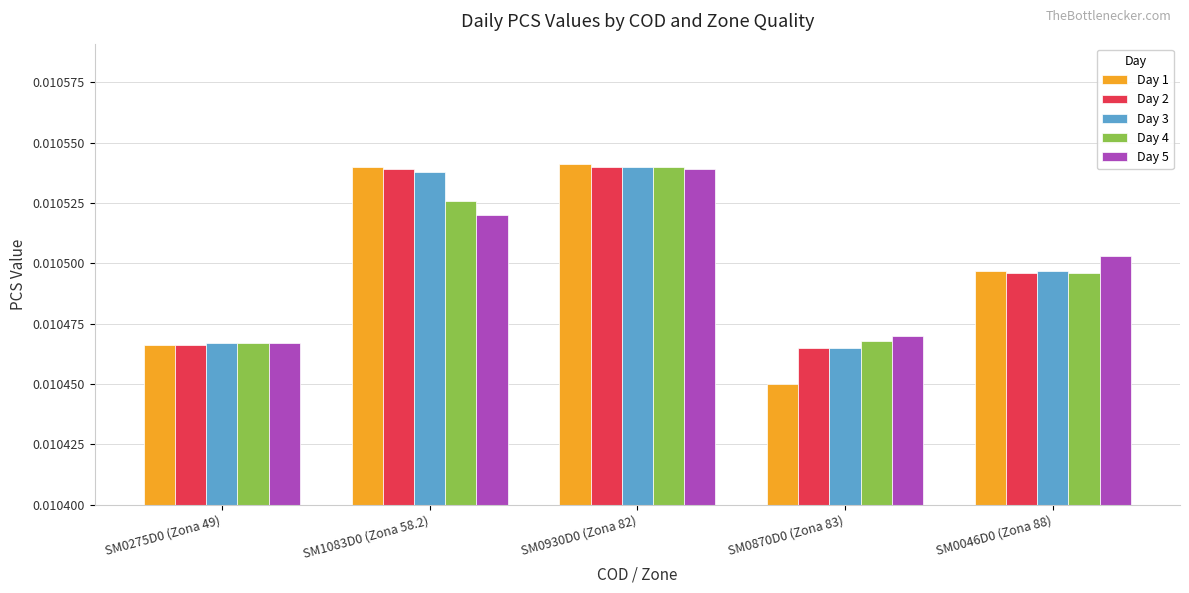

Which series changed the most between SM0275D0 (Zona 49) and SM1083D0 (Zona 58.2)?

Day 1